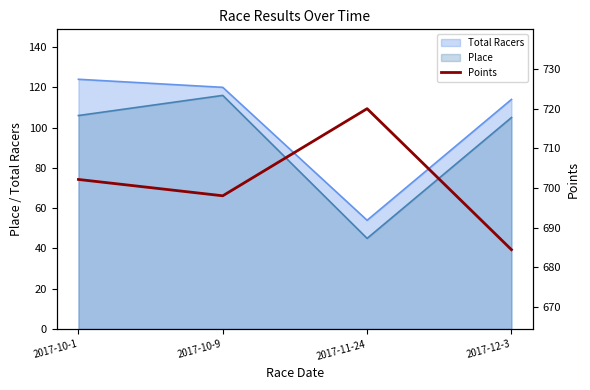

What is the value of the 4th point from the left?

684.4